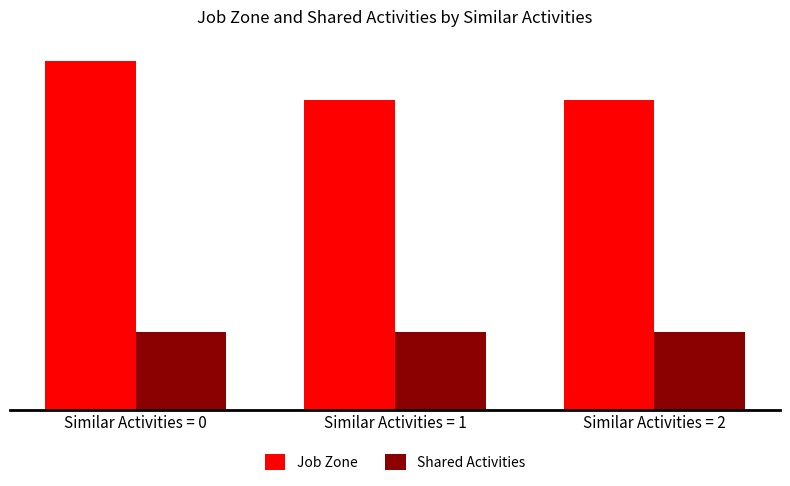

What are all the series names shown in the legend?

Job Zone, Shared Activities